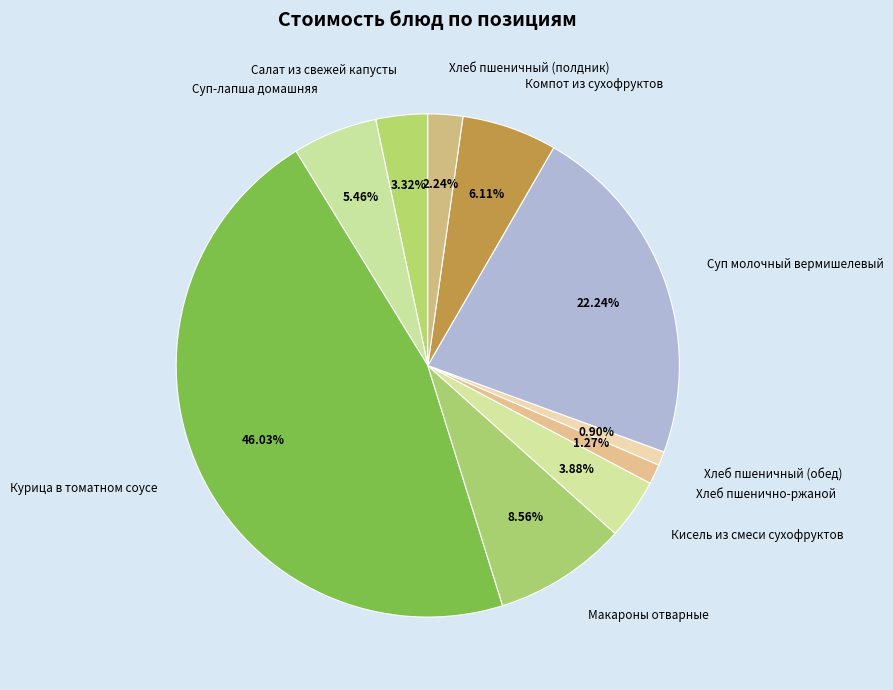

Does Кисель из смеси сухофруктов account for over 50% of the chart?

No